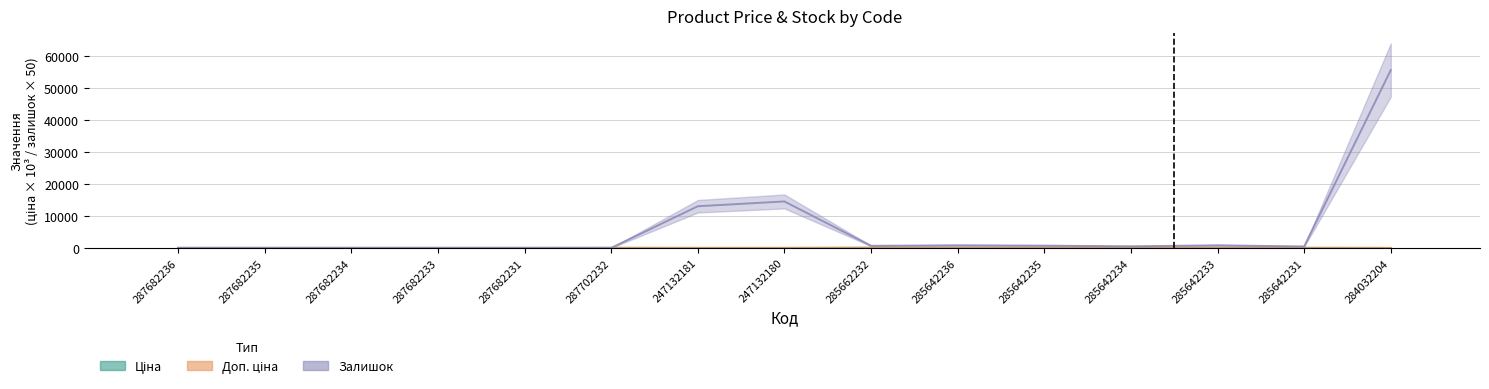

How many data points does each series have?

15